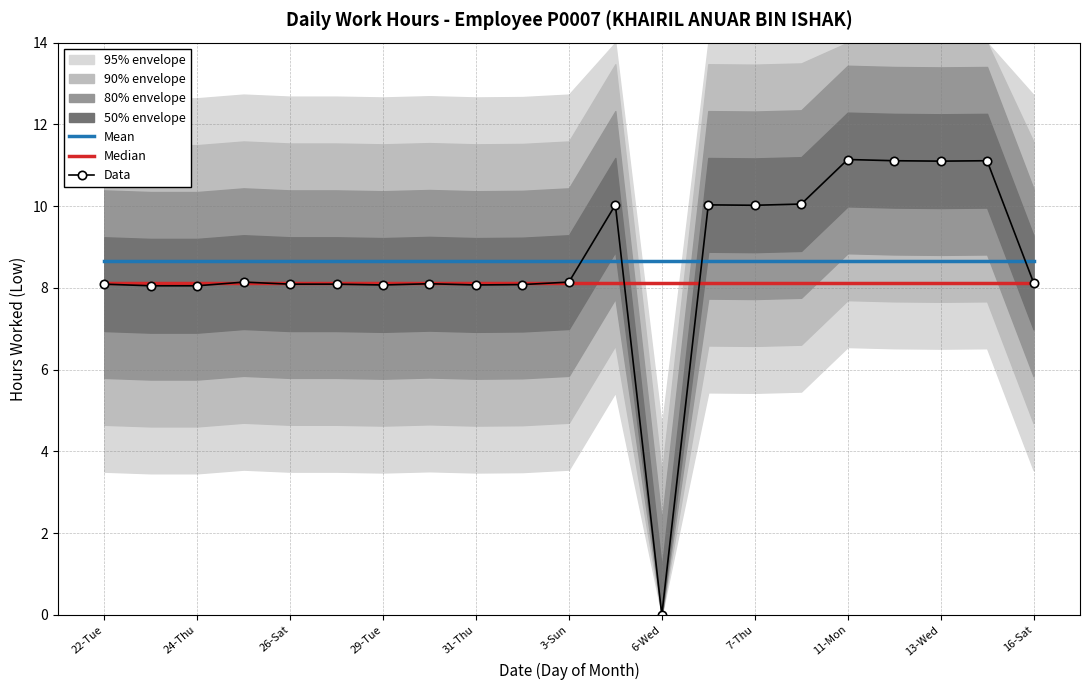

In Data, how many points are lower than both neighbors (excluding endpoints)?

5